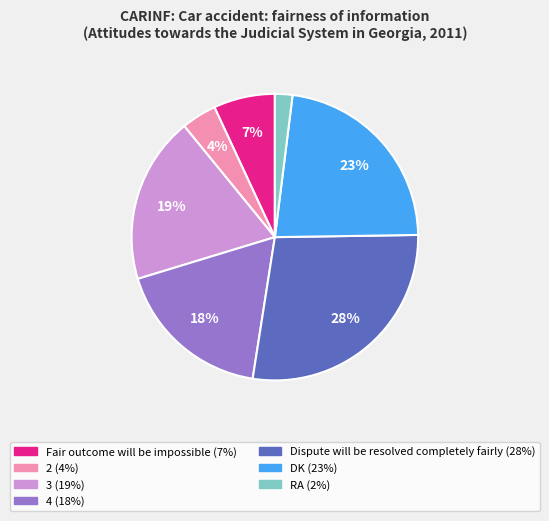

How many slices are in this pie chart?

7